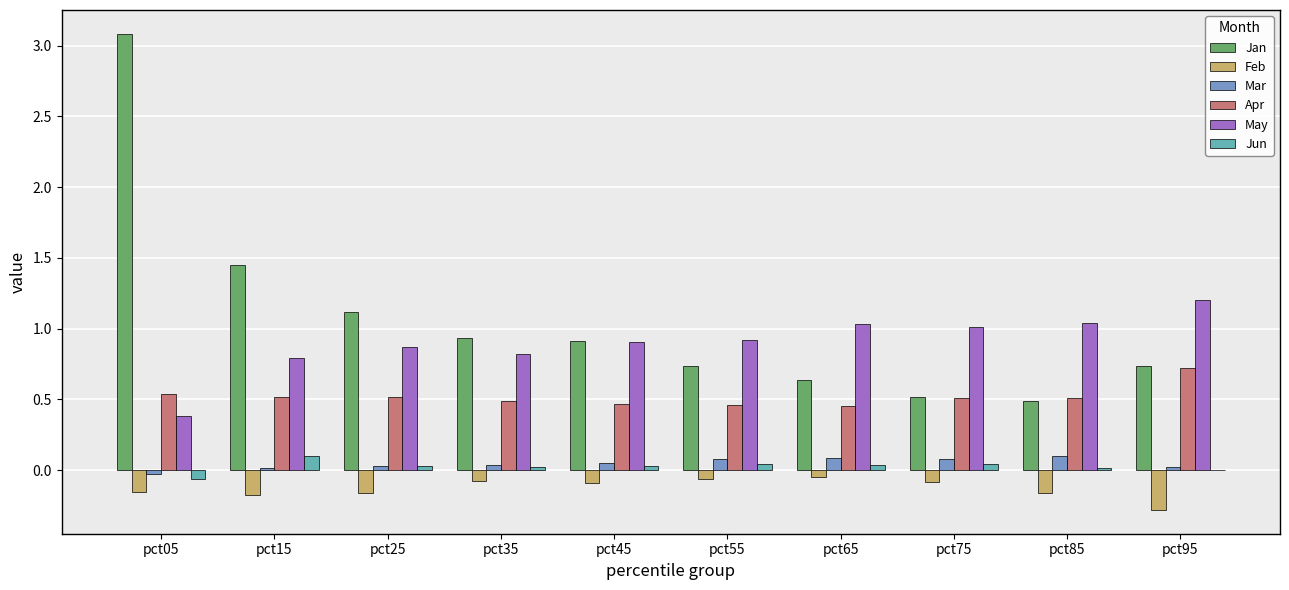

What is the sum of all Jan values?

10.6